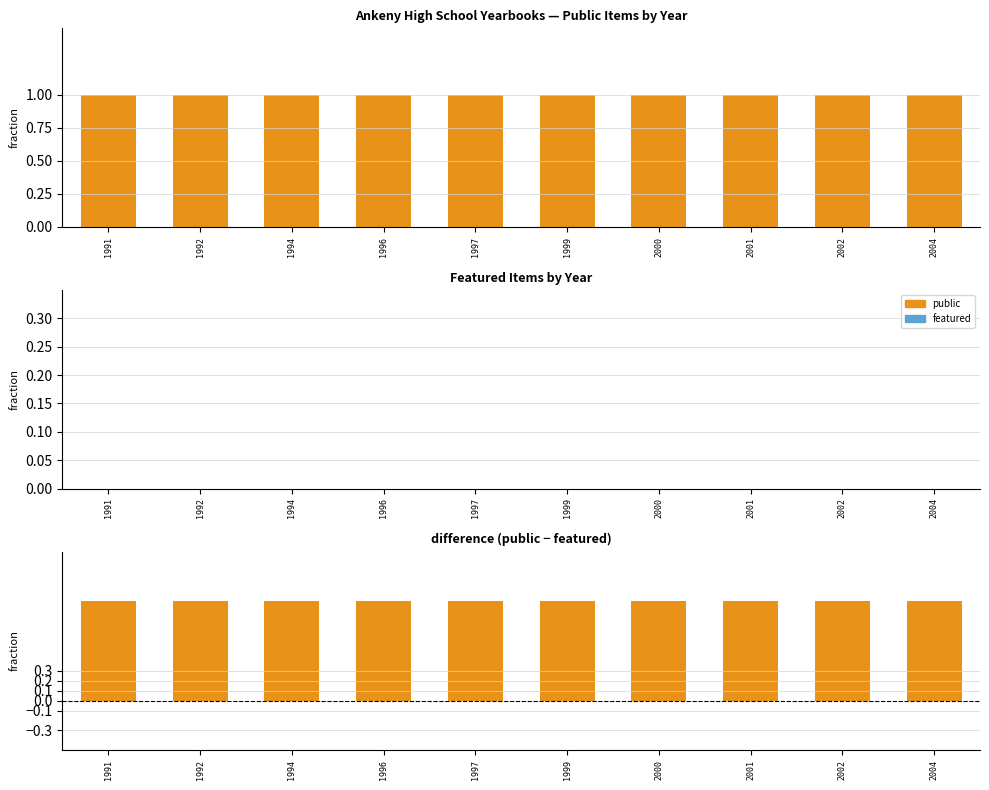

Is it true that public - featured equals 0 at 1994?

False